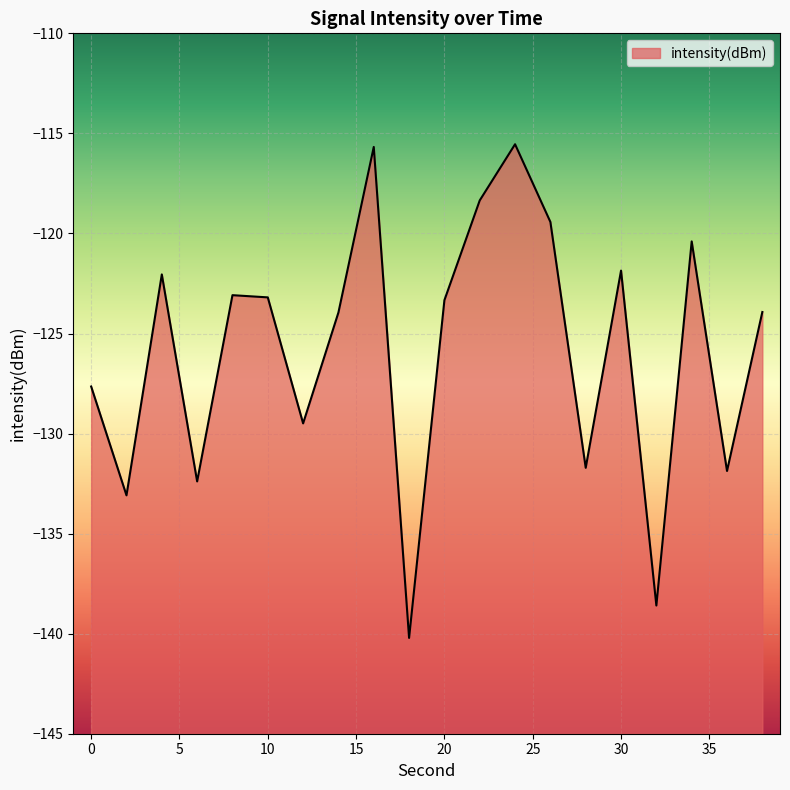

The value at 24 is -115.5. True or false?

True